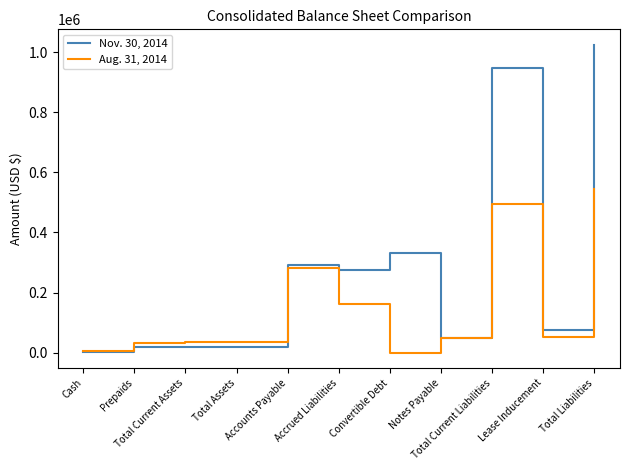

What is the maximum value for Nov. 30, 2014?

1024942